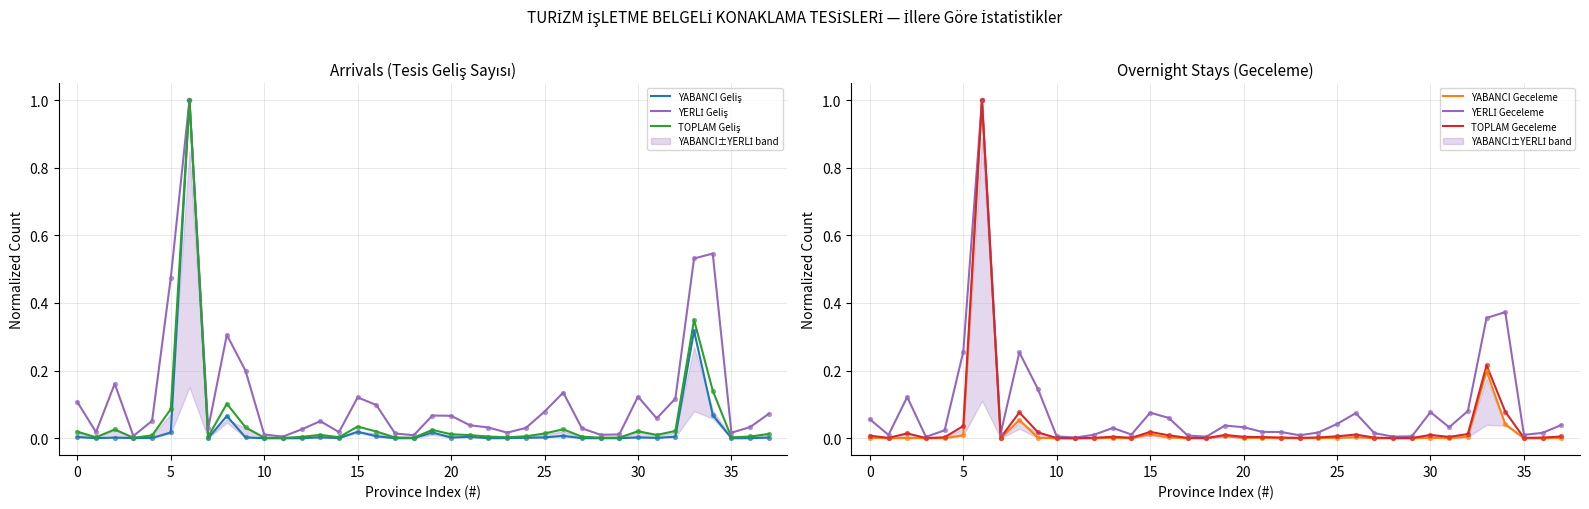

Which series contains the highest Y value?

YABANCI Geliş